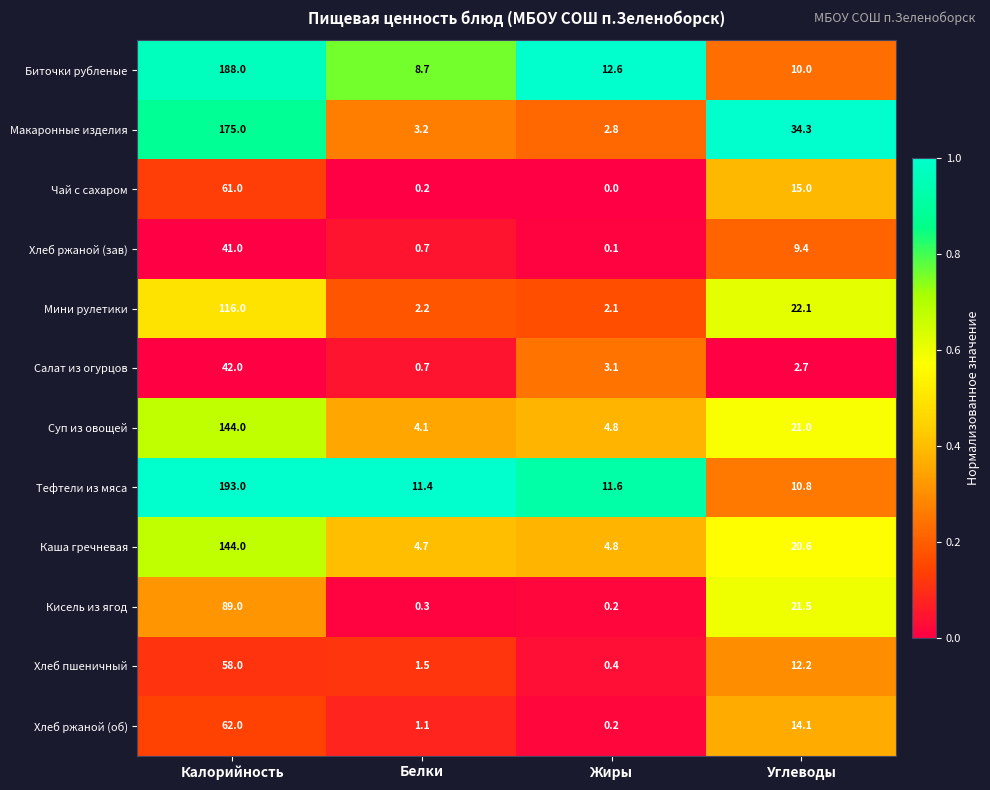

At which label does Салат из огурцов reach its minimum?

Белки